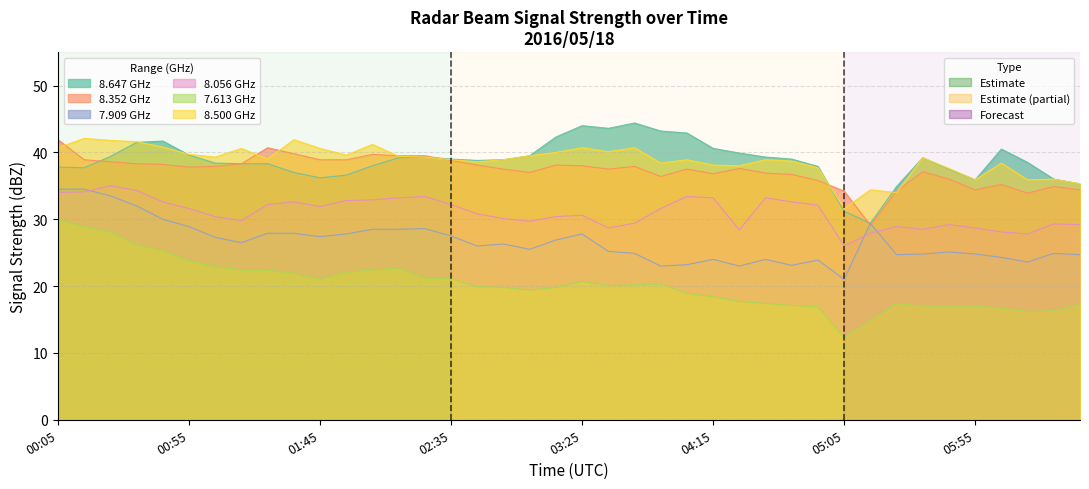

What position from the right is 2016/05/18 04:35?

13